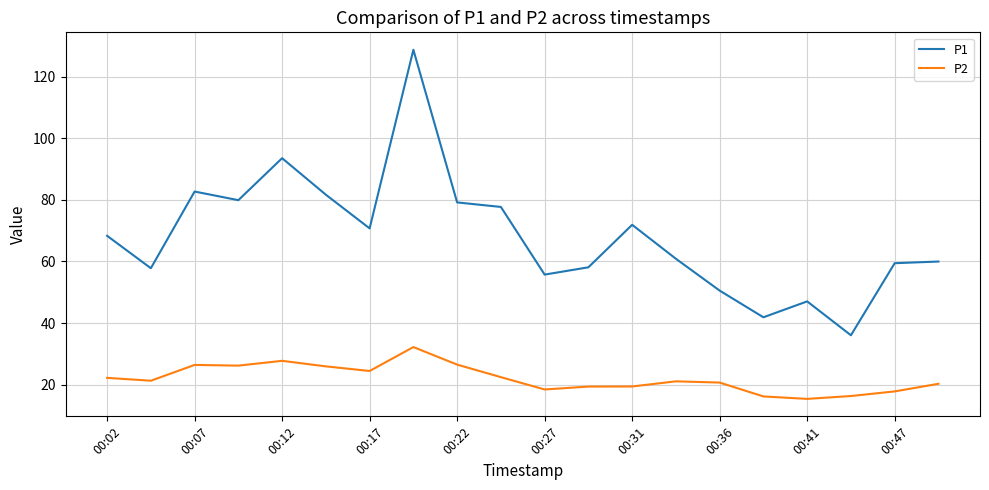

How many lines are shown in the chart?

2